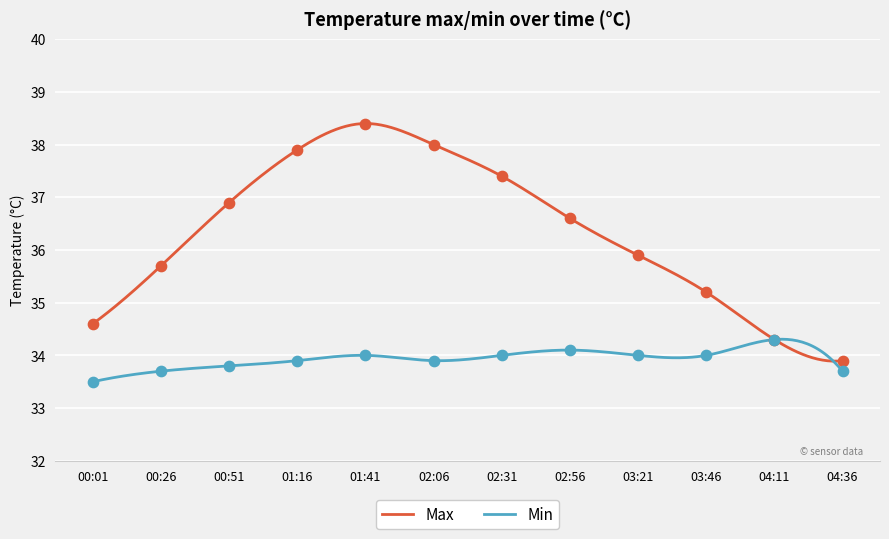

At which category is the sum across all series the highest?

01:41